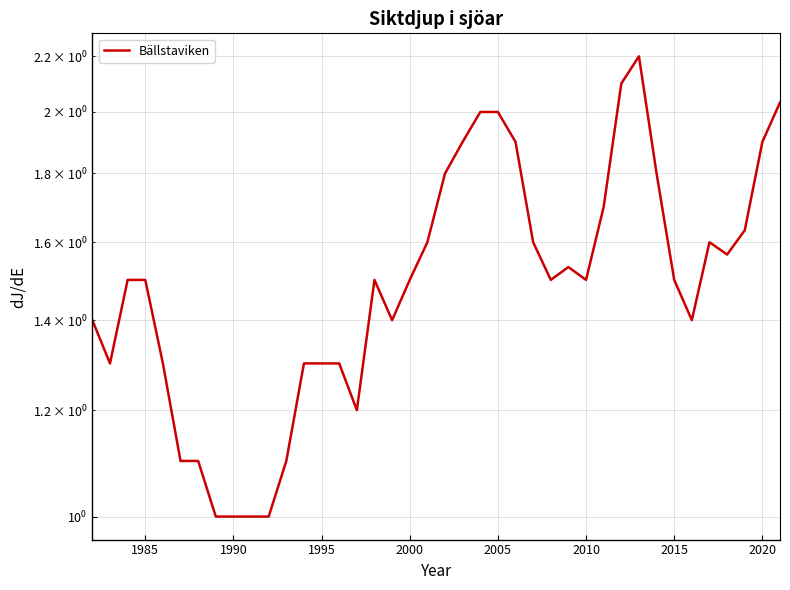

True or false: the data shows 1.5 at 2010.

True